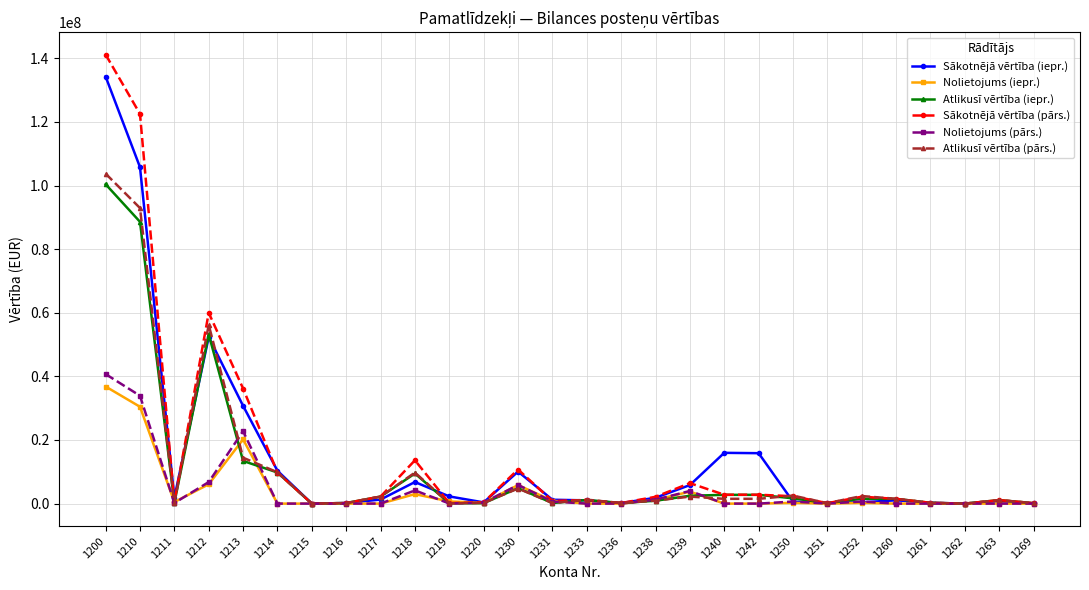

True or false: Atlikusī vērtība (pārs.) has more than 2 points higher than both neighbors.

True